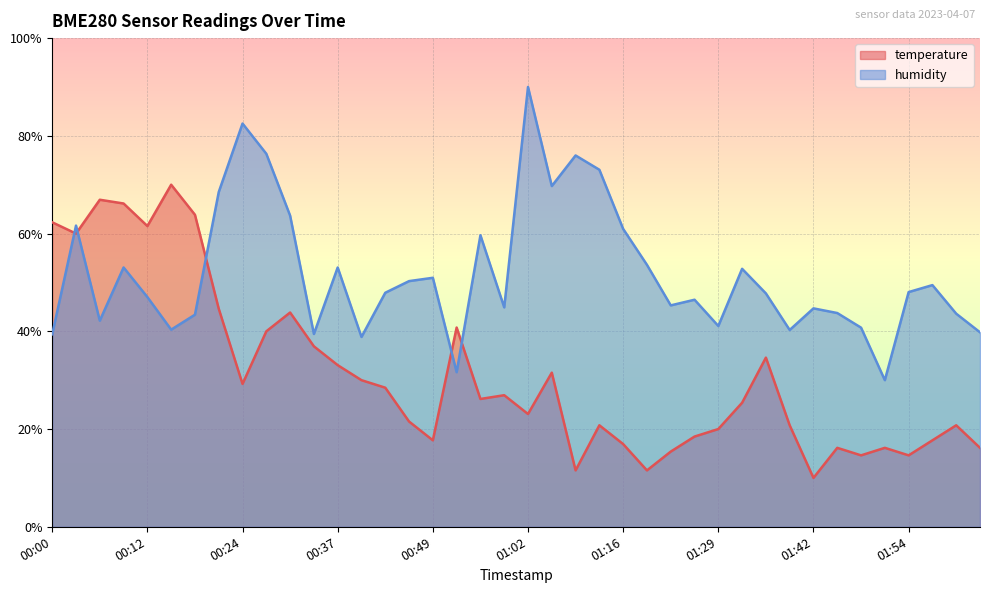

Reading right to left, extract all data points from this chart.

temperature: 02:07=16.2	02:00=20.8	01:57=17.7	01:54=14.6	01:51=16.2	01:48=14.6	01:45=16.2	01:42=10.0	01:39=20.8	01:35=34.6	01:32=25.4	01:29=20.0	01:26=18.5	01:22=15.4	01:19=11.5	01:16=16.9	01:13=20.8	01:09=11.5	01:05=31.5	01:02=23.1	00:59=26.9	00:55=26.2	00:52=40.8	00:49=17.7	00:46=21.5	00:43=28.5	00:40=30.0	00:37=33.1	00:34=36.9	00:31=43.8	00:28=40.0	00:24=29.2	00:21=44.6	00:18=63.8	00:15=70.0	00:12=61.5	00:09=66.2	00:06=66.9	00:03=60.0	00:00=62.3
humidity: 02:07=39.8	02:00=43.6	01:57=49.5	01:54=48.0	01:51=30.0	01:48=40.7	01:45=43.7	01:42=44.7	01:39=40.3	01:35=47.8	01:32=52.8	01:29=41.1	01:26=46.5	01:22=45.3	01:19=53.6	01:16=61.0	01:13=73.1	01:09=76.0	01:05=69.7	01:02=90.0	00:59=44.9	00:55=59.7	00:52=31.6	00:49=51.0	00:46=50.3	00:43=47.9	00:40=38.8	00:37=53.1	00:34=39.5	00:31=63.7	00:28=76.3	00:24=82.5	00:21=68.5	00:18=43.4	00:15=40.3	00:12=47.0	00:09=53.1	00:06=42.2	00:03=61.6	00:00=39.4